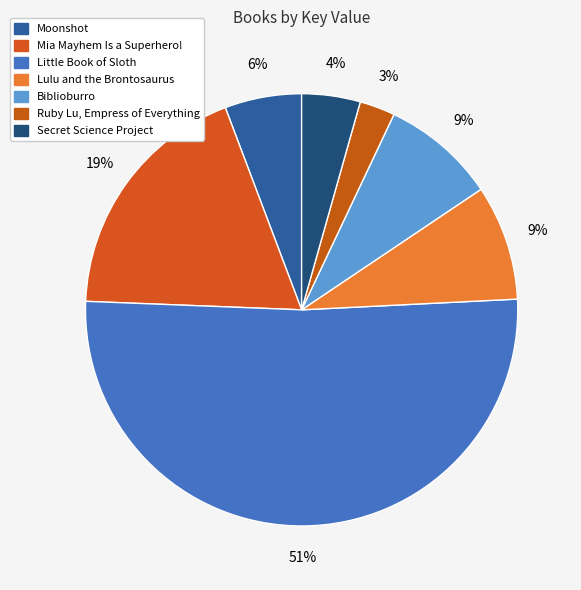

Count the number of slices in the pie.

7